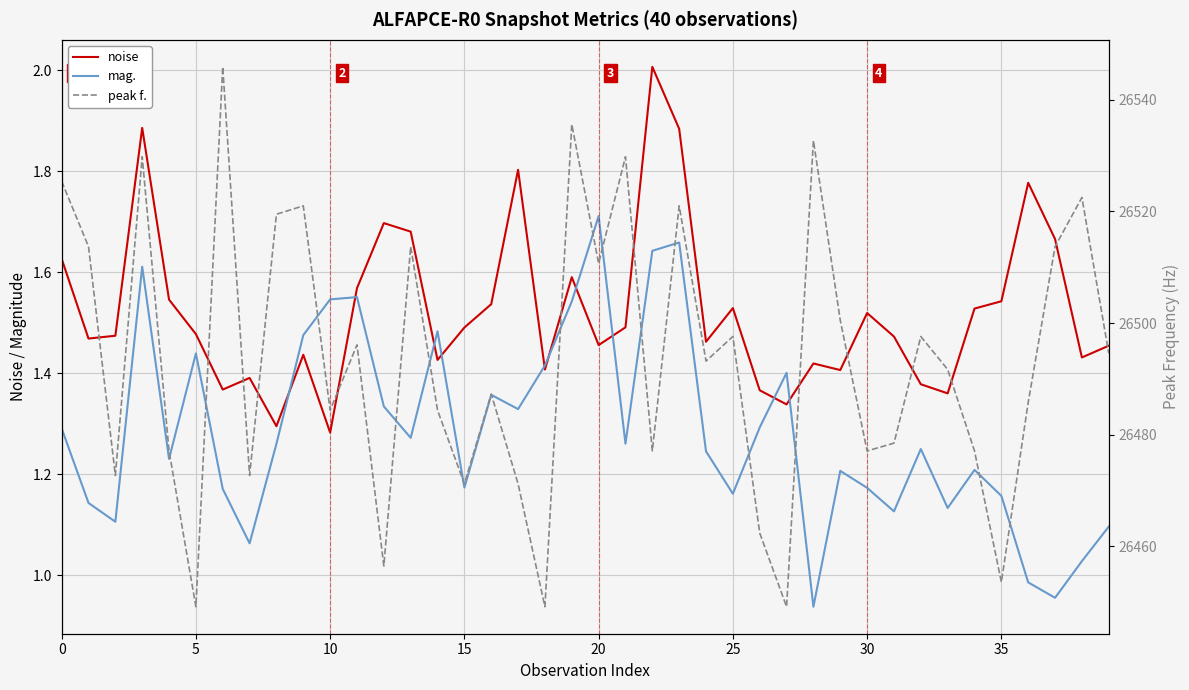

True or false: noise and peak f. intersect in this chart.

False